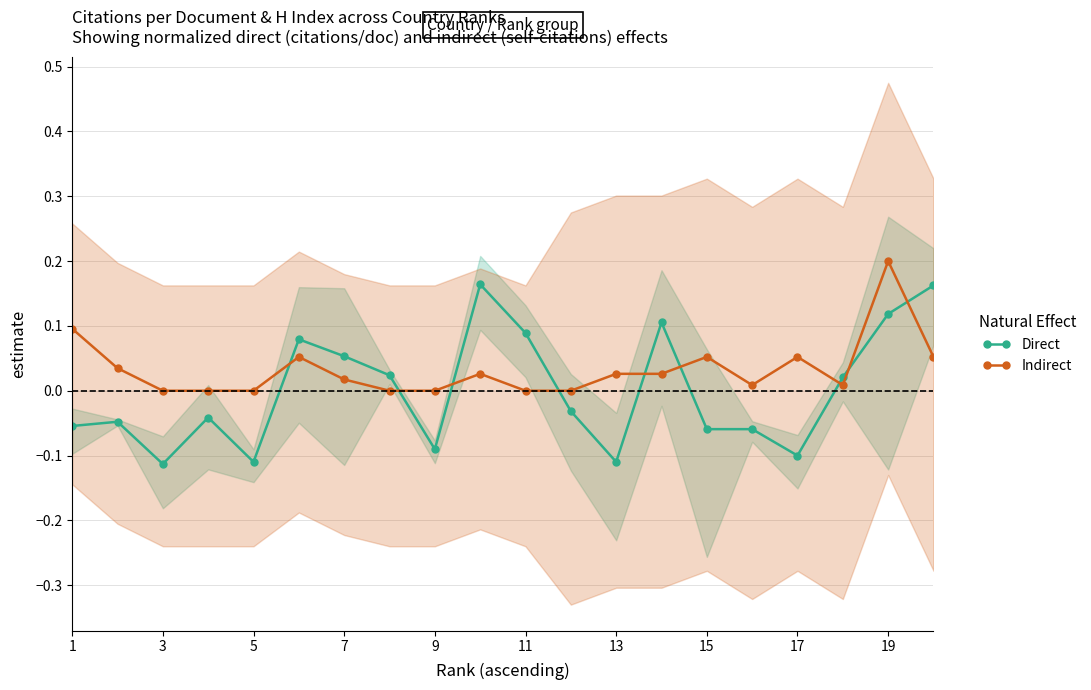

Reading right to left, transcribe all the data shown in this chart.

Direct: 0.2	0.1	0.0	-0.1	-0.1	-0.1	0.1	-0.1	-0.0	0.1	0.2	-0.1	0.0	0.1	0.1	-0.1	-0.0	-0.1	-0.0	-0.1
Indirect: 0.1	0.2	0.0	0.1	0.0	0.1	0.0	0.0	0.0	0.0	0.0	0.0	0.0	0.0	0.1	0.0	0.0	0.0	0.0	0.1